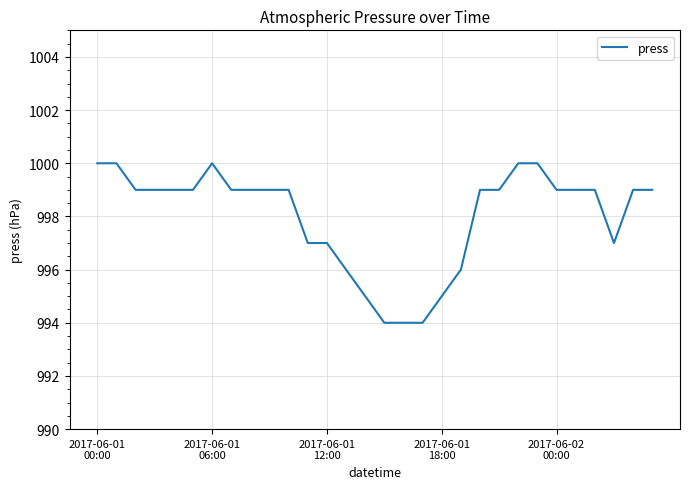

Reading right to left, list all the values displayed in this chart.

999	999	997	999	999	999	1000	1000	999	999	996	995	994	994	994	995	996	997	997	999	999	999	999	1000	999	999	999	999	1000	1000